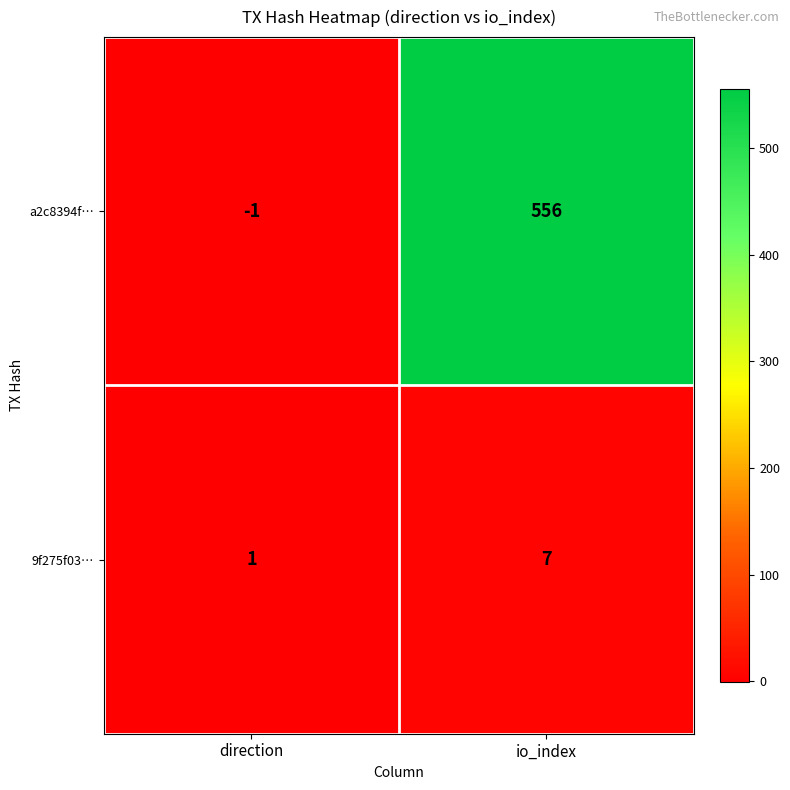

At how many categories does at least one series exceed 252?

1